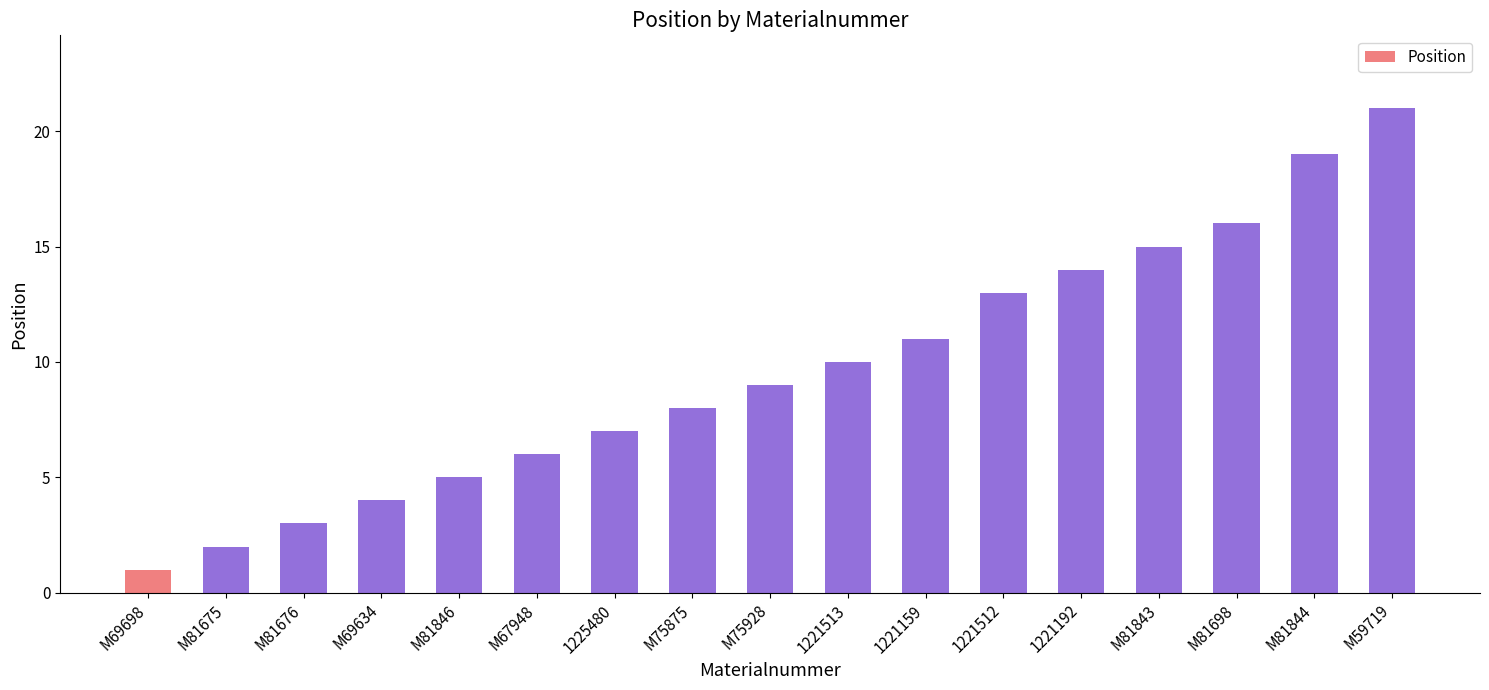

Which category has the highest value across all series?

M59719